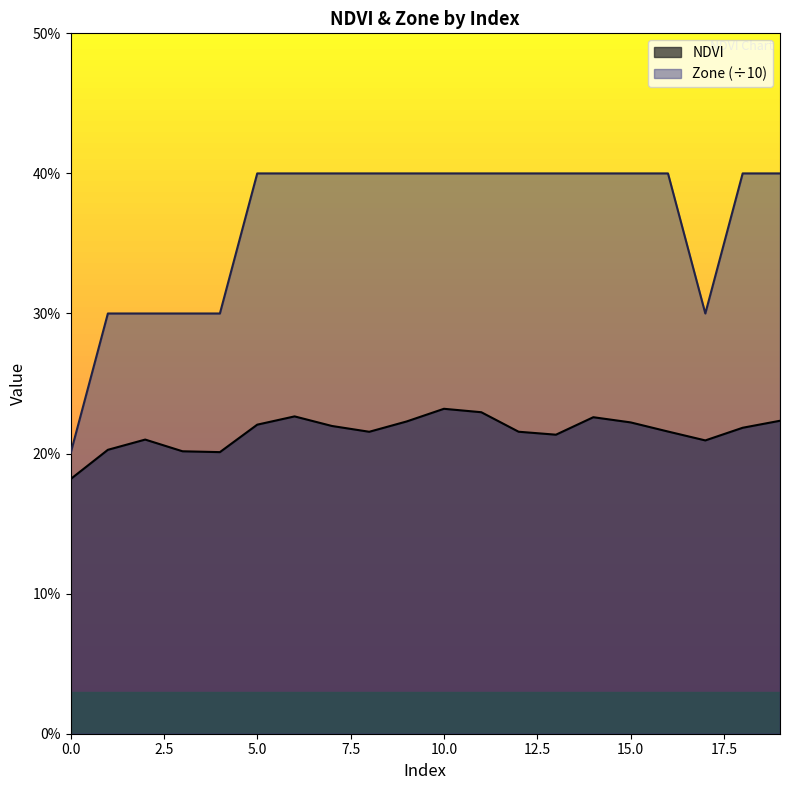

What is the highest value of the Zone series?

0.4